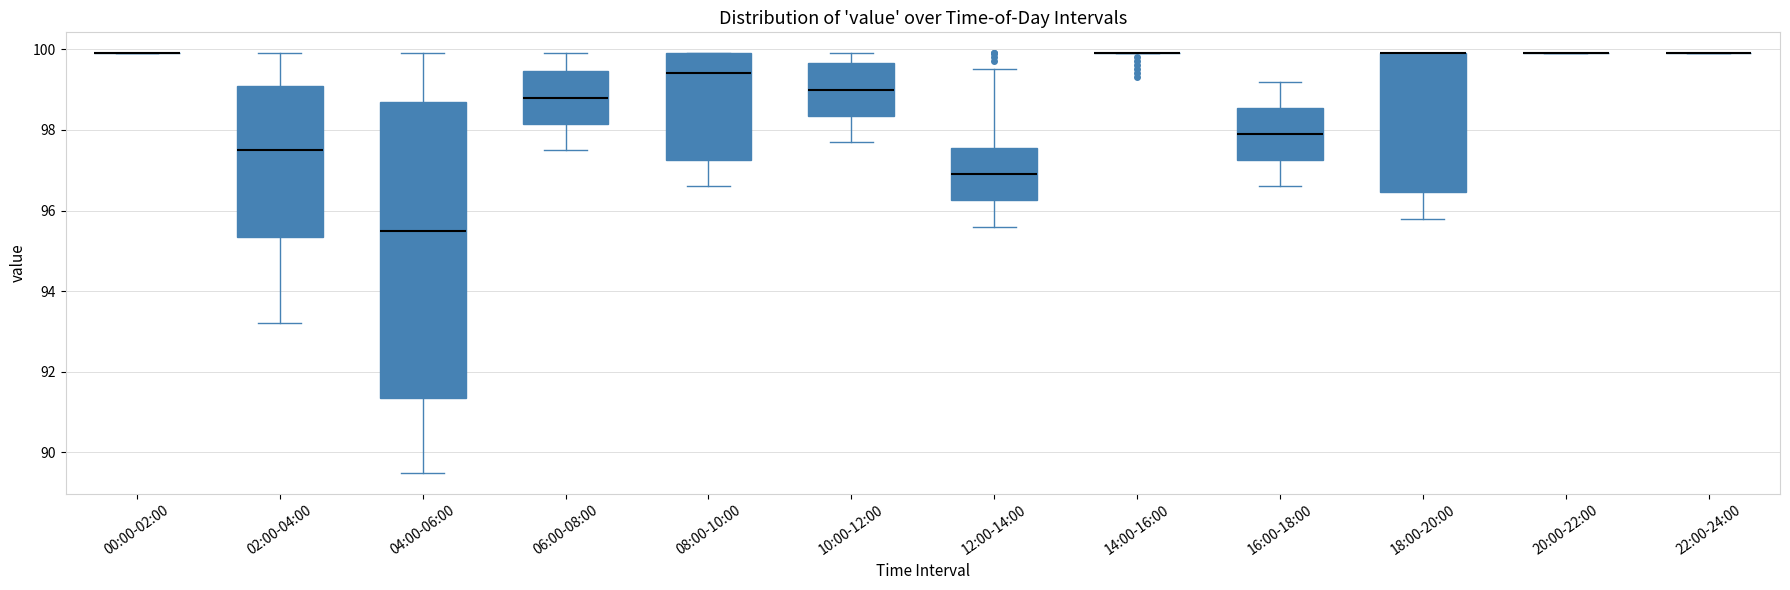

Reading left to right, transcribe this box plot: for each box, give where its median line is, the range the box spans, and where its two whiskers end, as read against the y-axis. The values are not printed on the chart, so give them approximately, as read against the axis.

00:00-02:00: box collapsed to a line at 100.0, whiskers 100.0 to 100.0
02:00-04:00: median 97.6, box 95.4 to 99.2, whiskers 93.2 to 100.0
04:00-06:00: median 95.6, box 91.4 to 98.8, whiskers 89.6 to 100.0
06:00-08:00: median 98.8, box 98.2 to 99.4, whiskers 97.6 to 100.0
08:00-10:00: median 99.4, box 97.2 to 100.0, whiskers 96.6 to 100.0
10:00-12:00: median 99.0, box 98.4 to 99.6, whiskers 97.8 to 100.0
12:00-14:00: median 97.0, box 96.2 to 97.6, whiskers 95.6 to 99.6
14:00-16:00: box collapsed to a line at 100.0, whiskers 100.0 to 100.0
16:00-18:00: median 98.0, box 97.2 to 98.6, whiskers 96.6 to 99.2
18:00-20:00: median 100.0 (drawn on the box's upper edge), box 96.4 to 100.0, whiskers 95.8 to 100.0
20:00-22:00: box collapsed to a line at 100.0, whiskers 100.0 to 100.0
22:00-24:00: box collapsed to a line at 100.0, whiskers 100.0 to 100.0